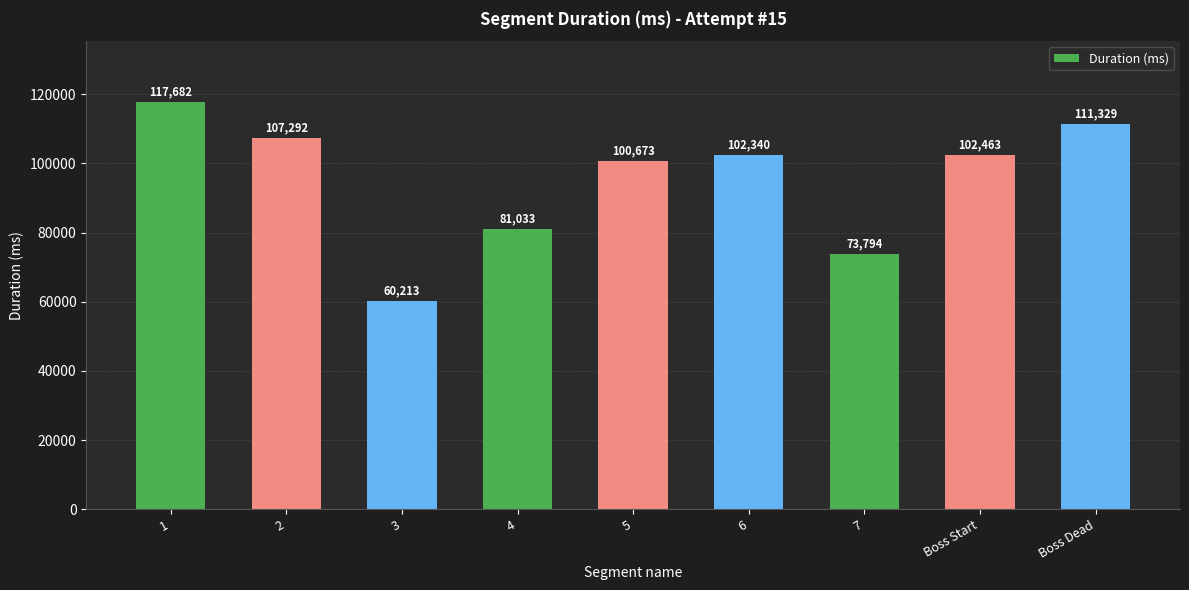

True or false: the data shows 102340 at 6.

True